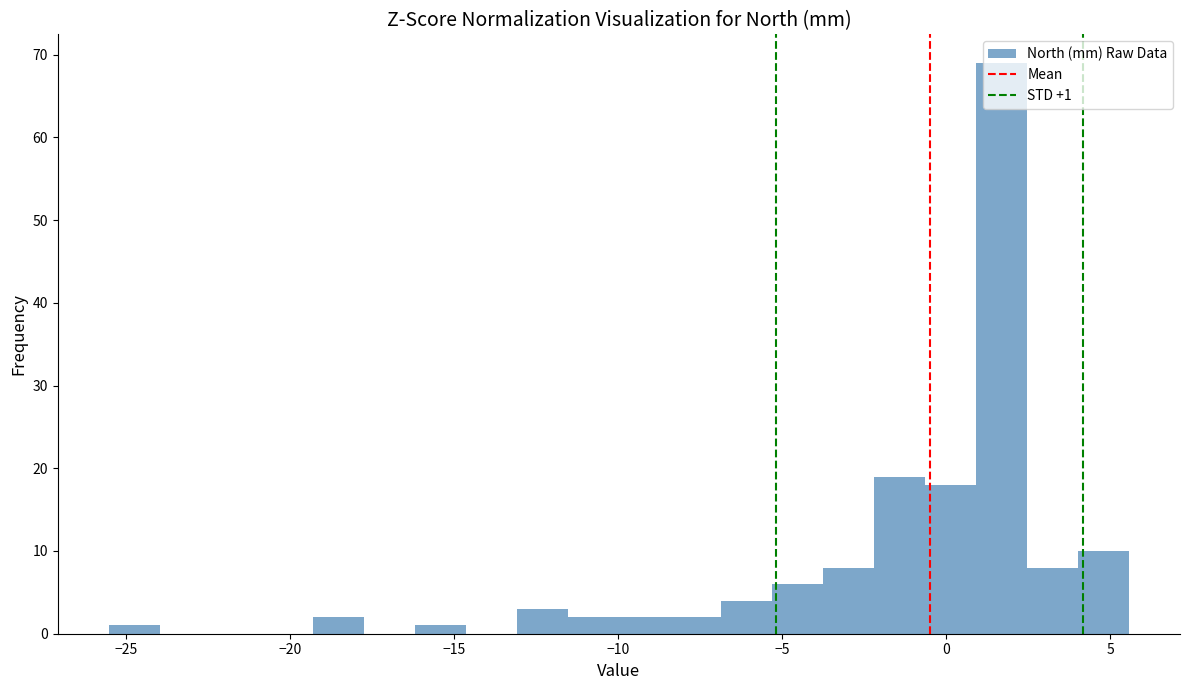

Read against the x-axis, roughly where is the centre of the tallest bar?

1.5